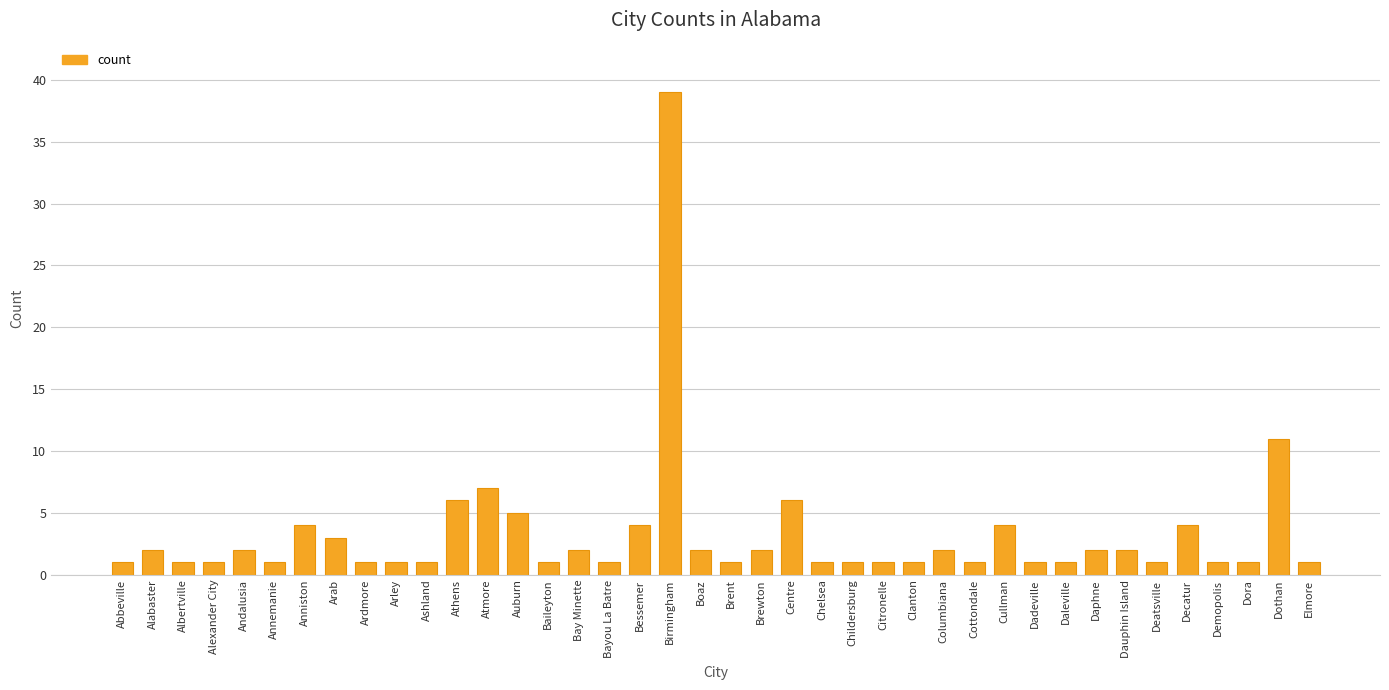

What is the greatest value displayed?

39